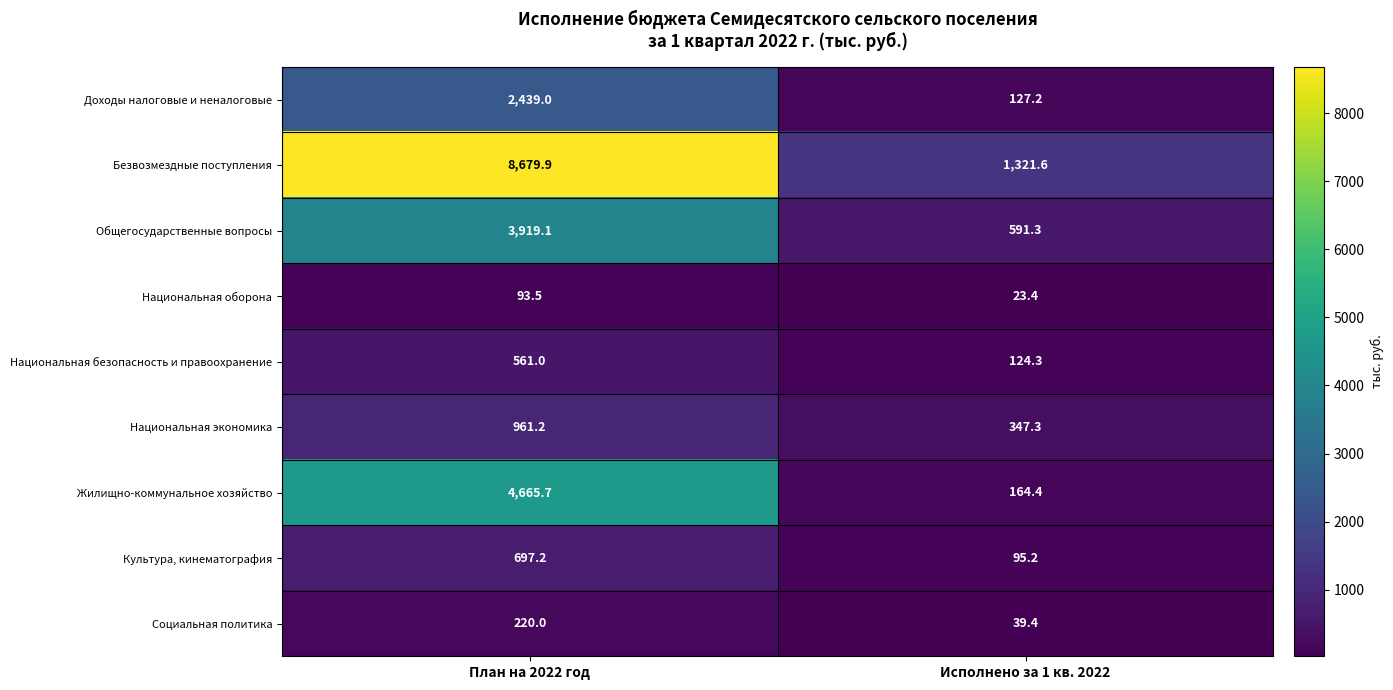

Which series has the largest range (max minus min)?

Безвозмездные поступления